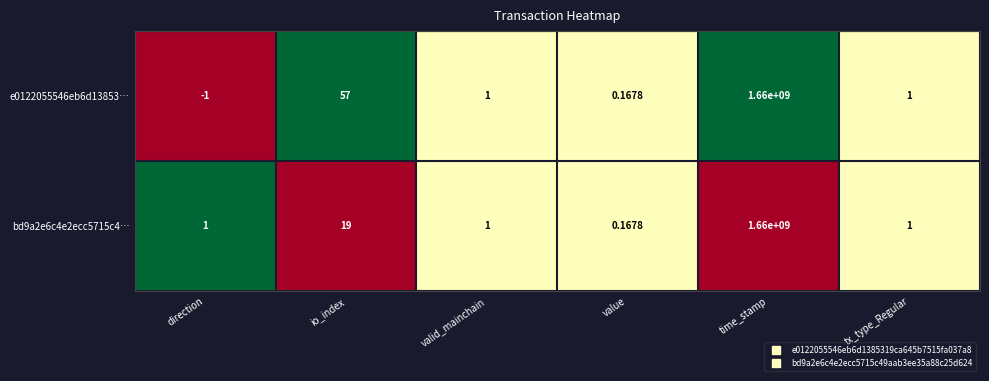

At direction, list the series in order from largest to smallest.

bd9a2e6c4e2ecc5715c4…, e0122055546eb6d13853…